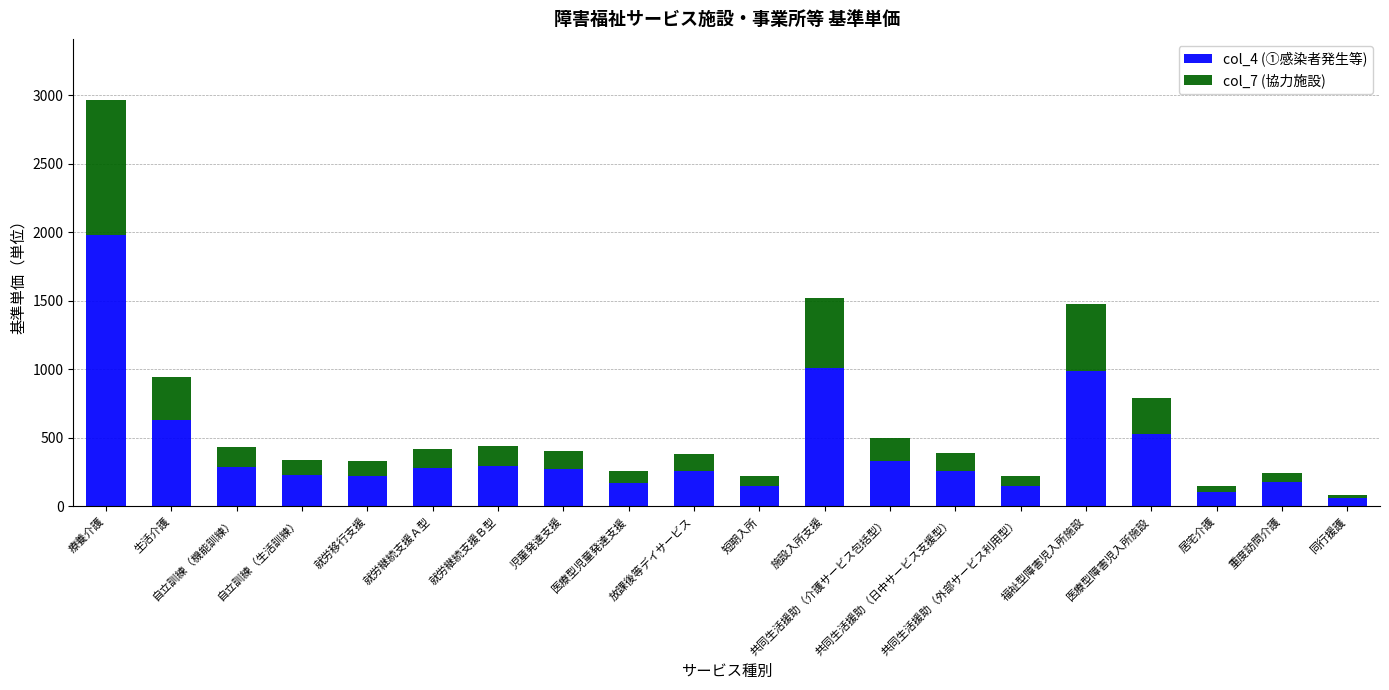

What is the difference between the second highest and minimum values in the col_4 (①感染者発生等) series?

953